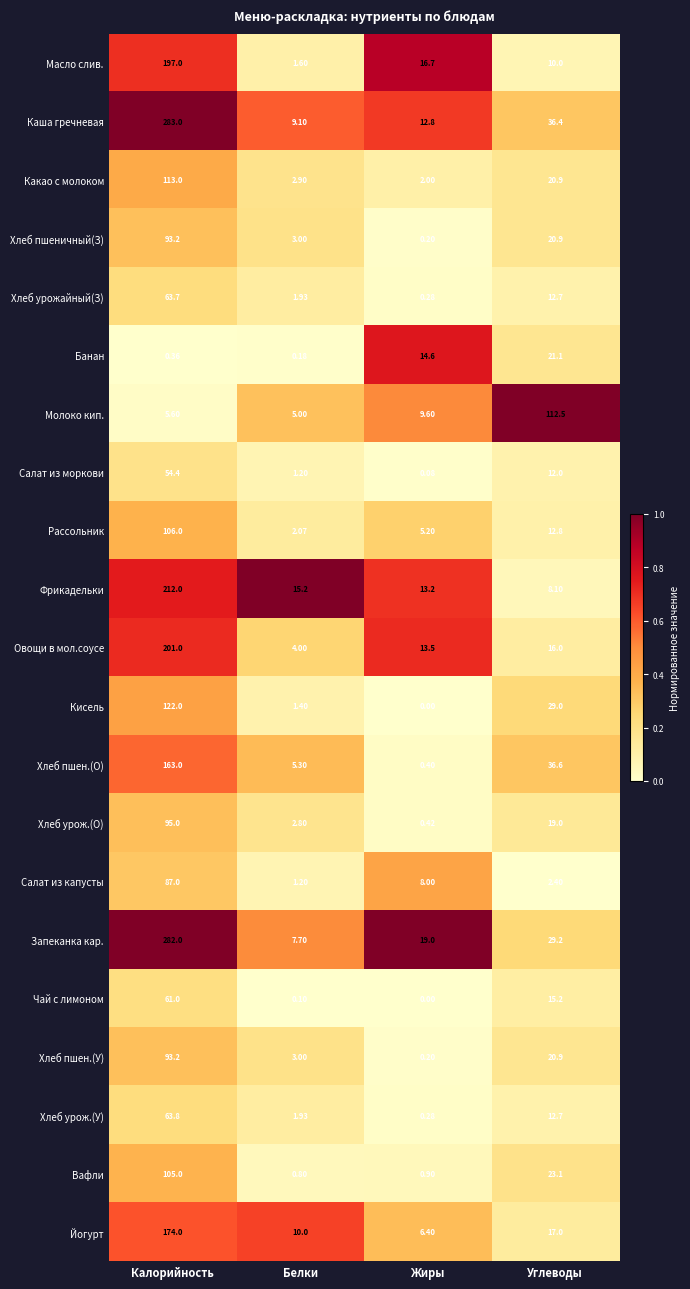

Where does the Йогурт series first go above 17?

Калорийность